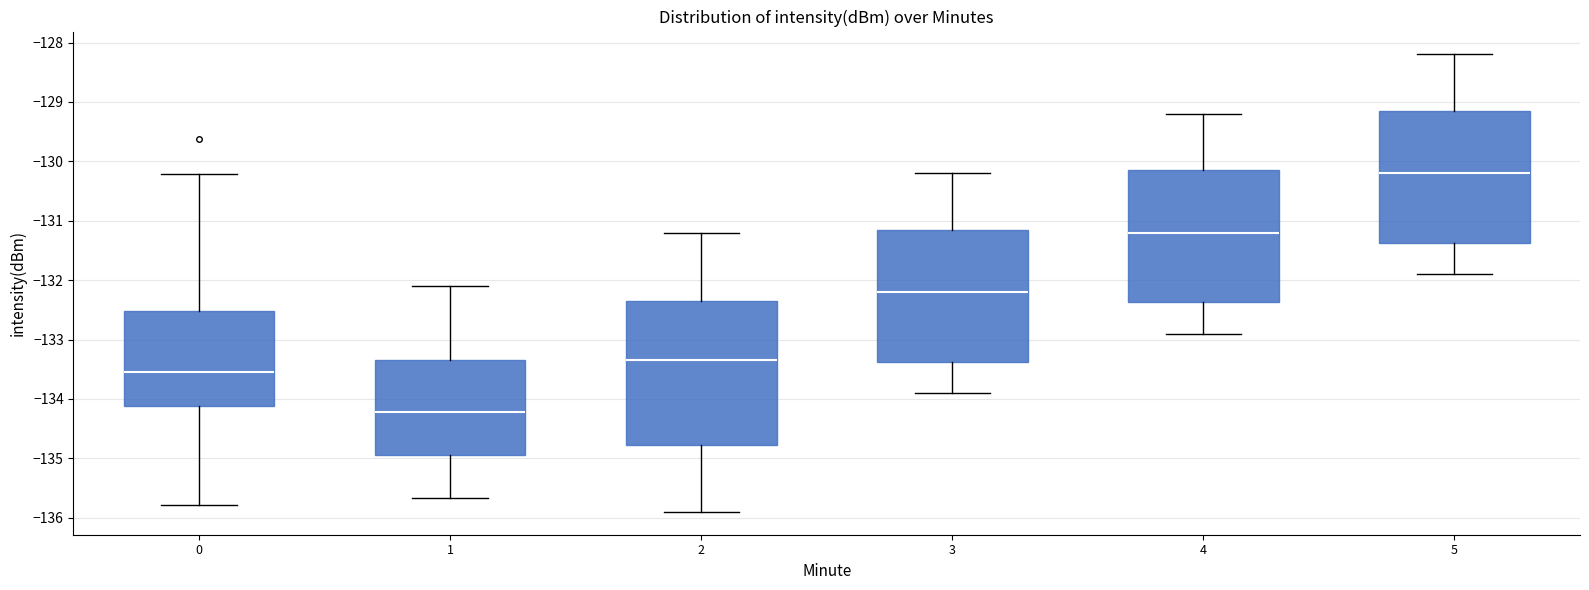

Which box has the highest median line?

5